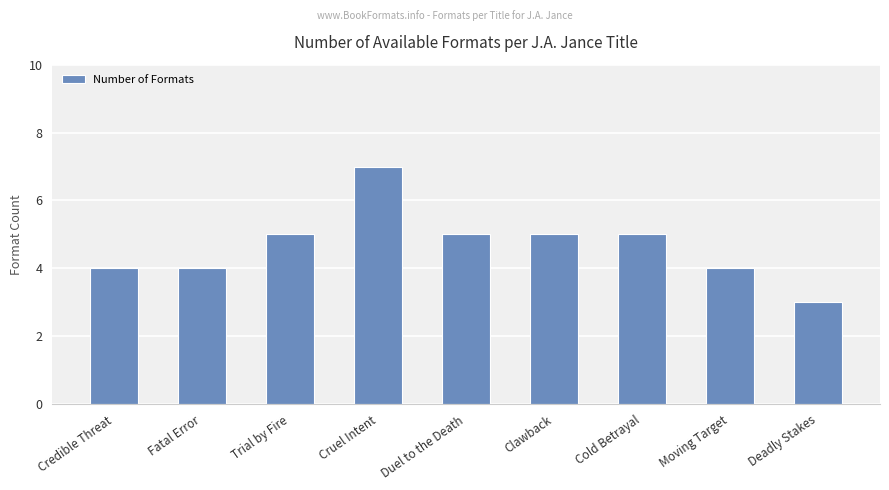

What is the sum of all values?

42